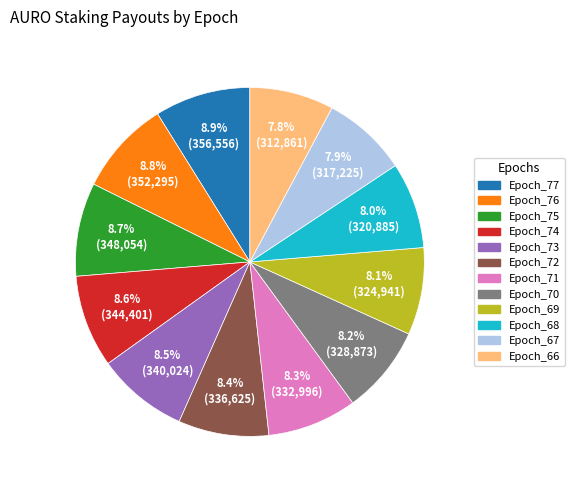

Is it true that Epoch_70 is 19% of the pie?

False